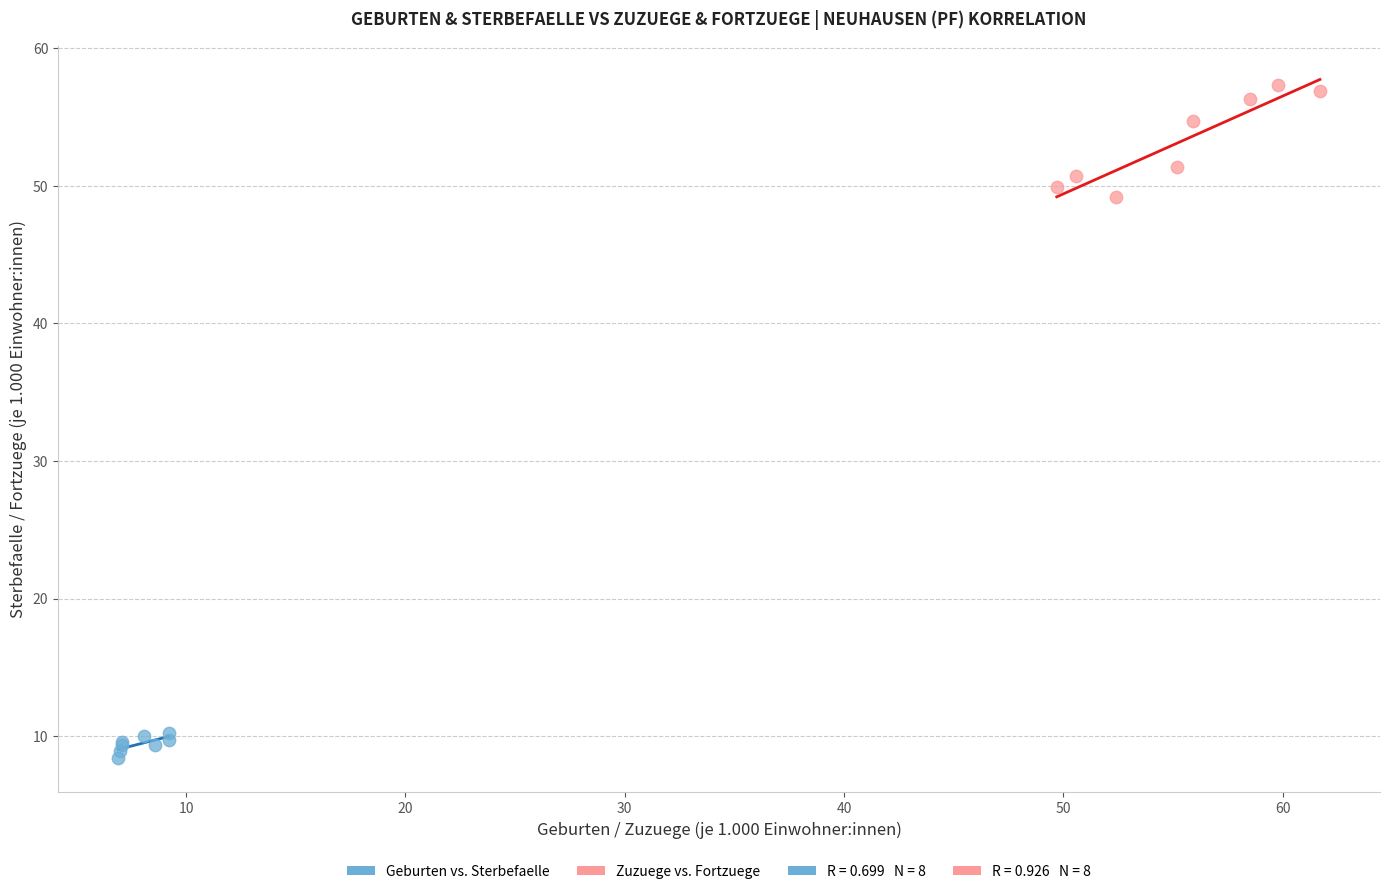

Which series contains the lowest Y value?

Geburten vs. Sterbefaelle